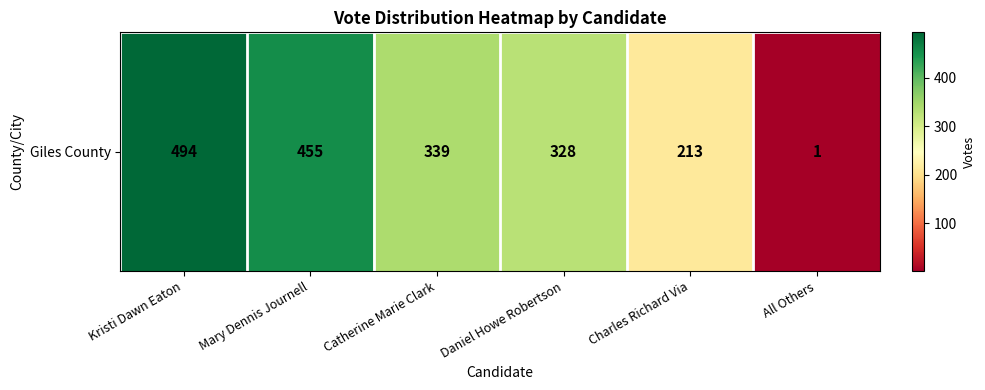

Rank the categories by value from lowest to highest.

All Others, Charles Richard Via, Daniel Howe Robertson, Catherine Marie Clark, Mary Dennis Journell, Kristi Dawn Eaton